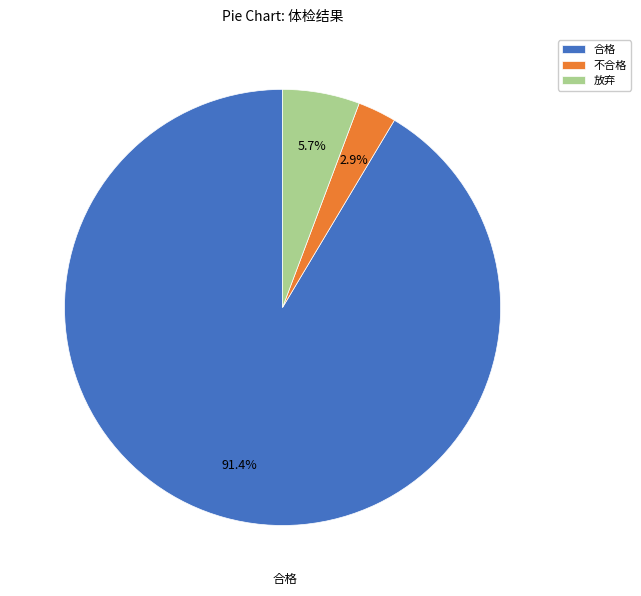

How many slices are in this pie chart?

3